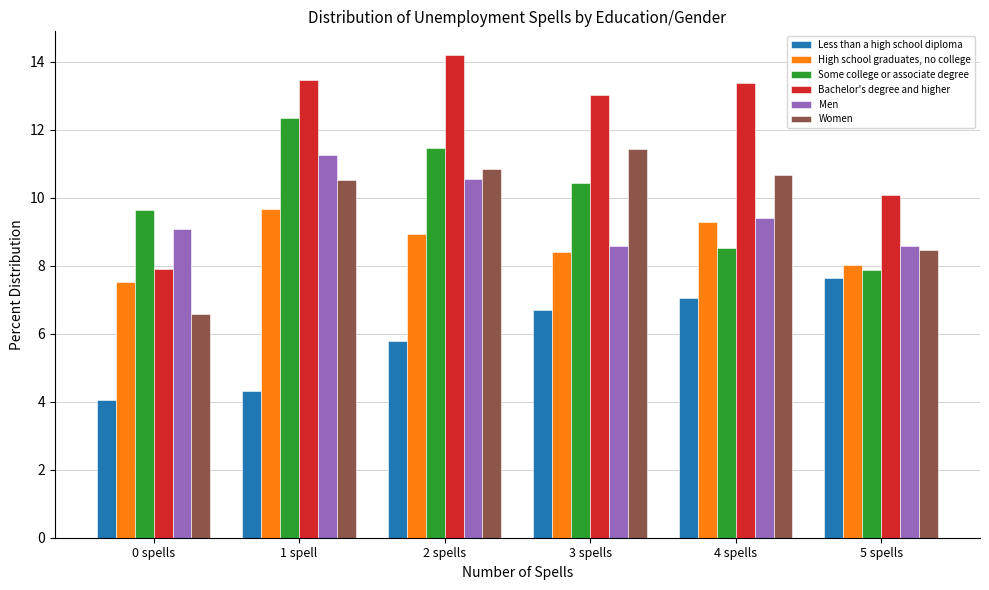

What value does the High school graduates, no college series have at 5 spells?

8.0